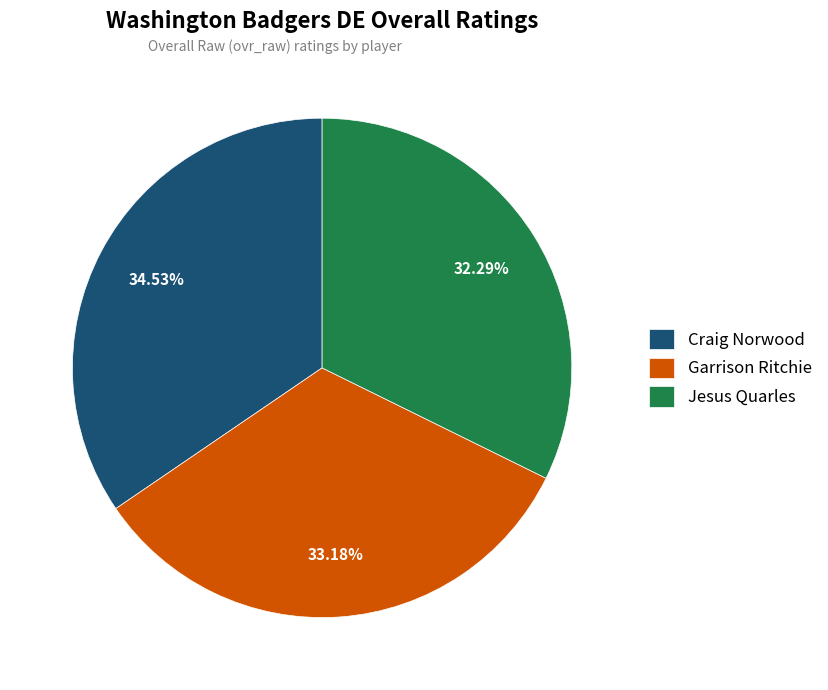

How many segments does this pie chart have?

3